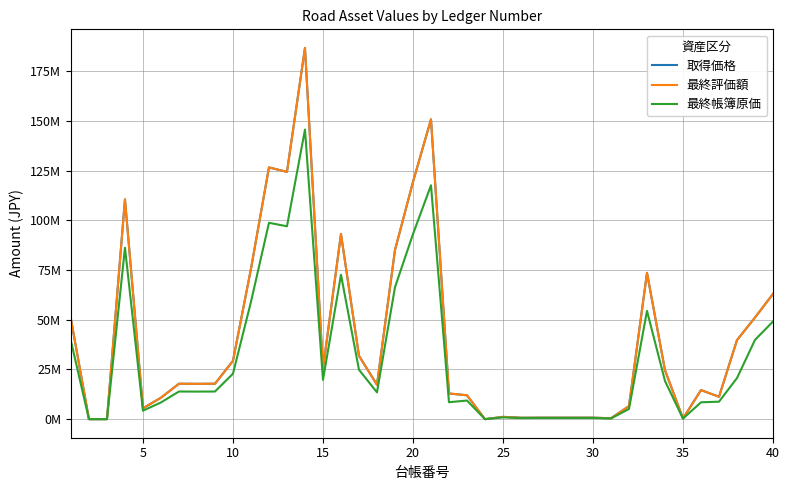

Which series has the largest range (max minus min)?

取得価格